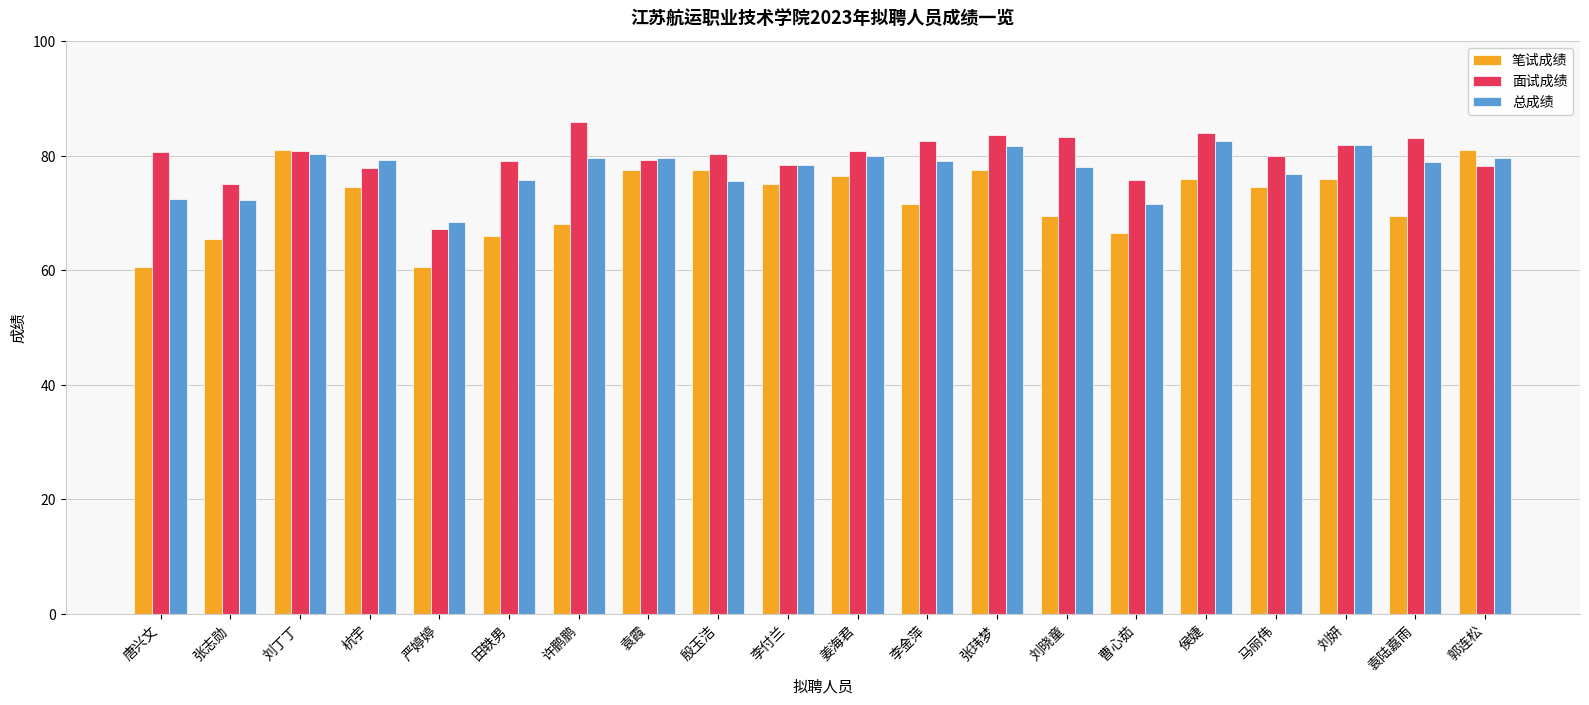

At 张玮梦, list the series in order from largest to smallest.

面试成绩, 总成绩, 笔试成绩